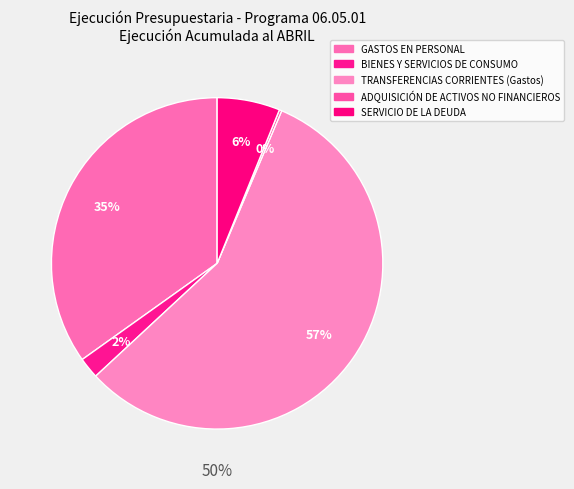

Which has a higher value, ADQUISICIÓN DE ACTIVOS NO FINANCIEROS or TRANSFERENCIAS CORRIENTES (Gastos)?

TRANSFERENCIAS CORRIENTES (Gastos)